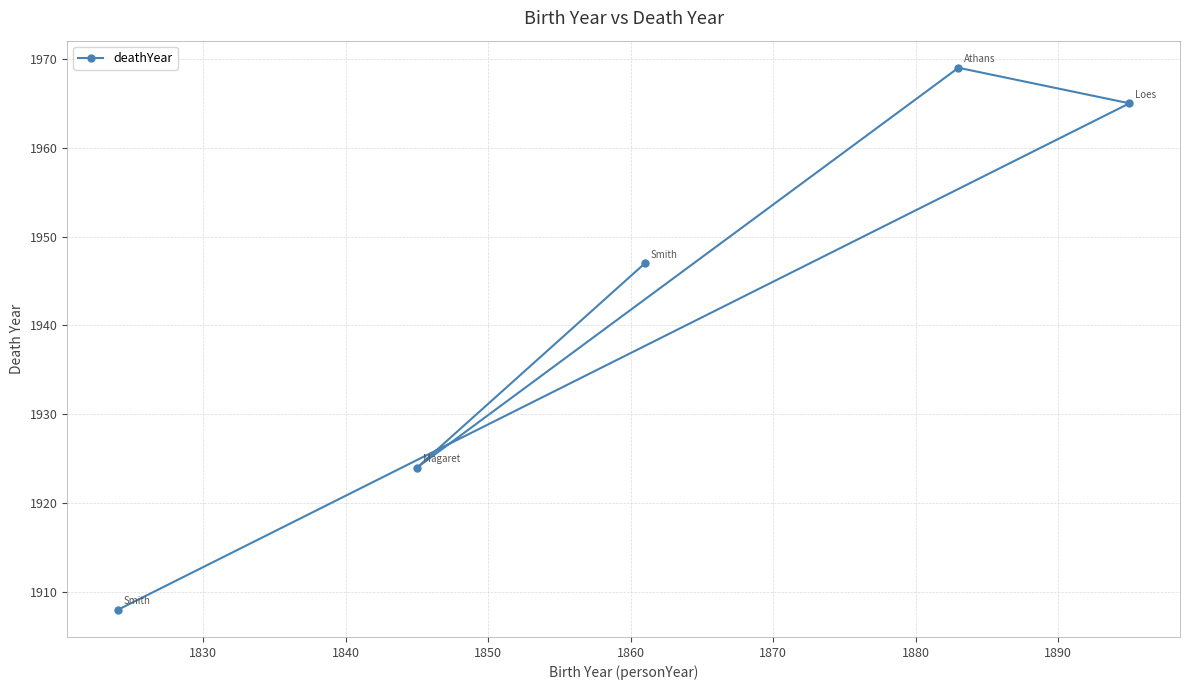

How many lines are shown in the chart?

1